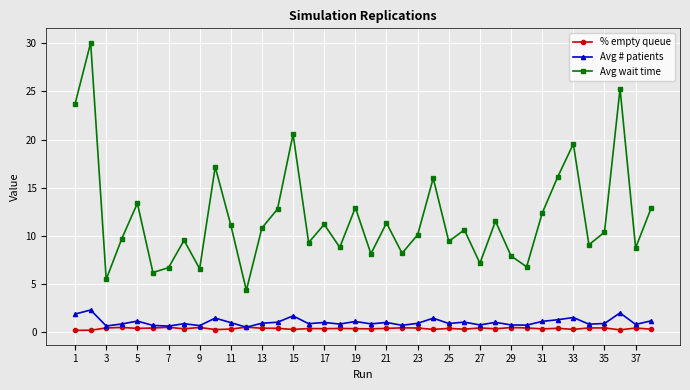

Which series ends up on top after the final intersection of % empty queue and Avg # patients?

Avg # patients